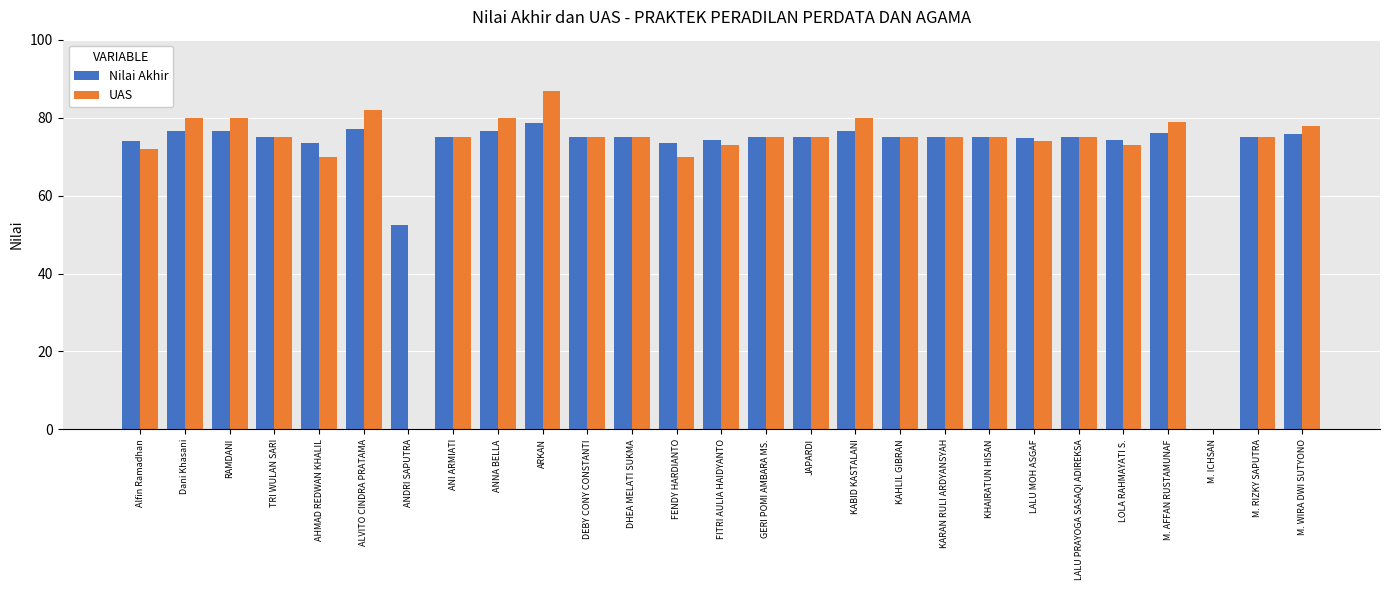

What is the sum of the UAS values at ARKAN and KHAIRATUN HISAN?

162.0